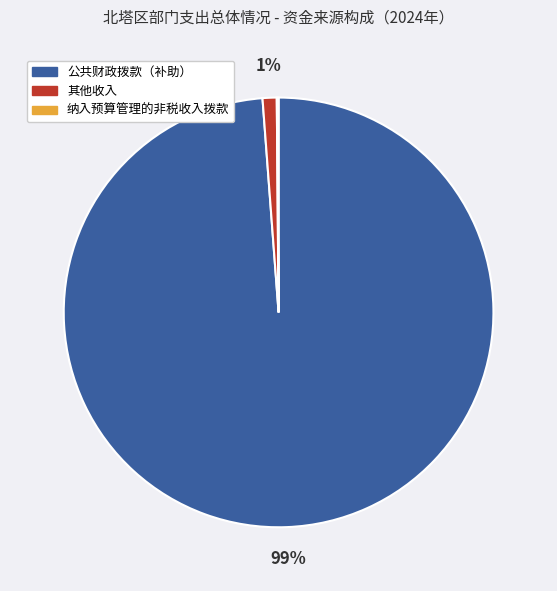

To the nearest percent, what portion does 公共财政拨款（补助） represent?

99%